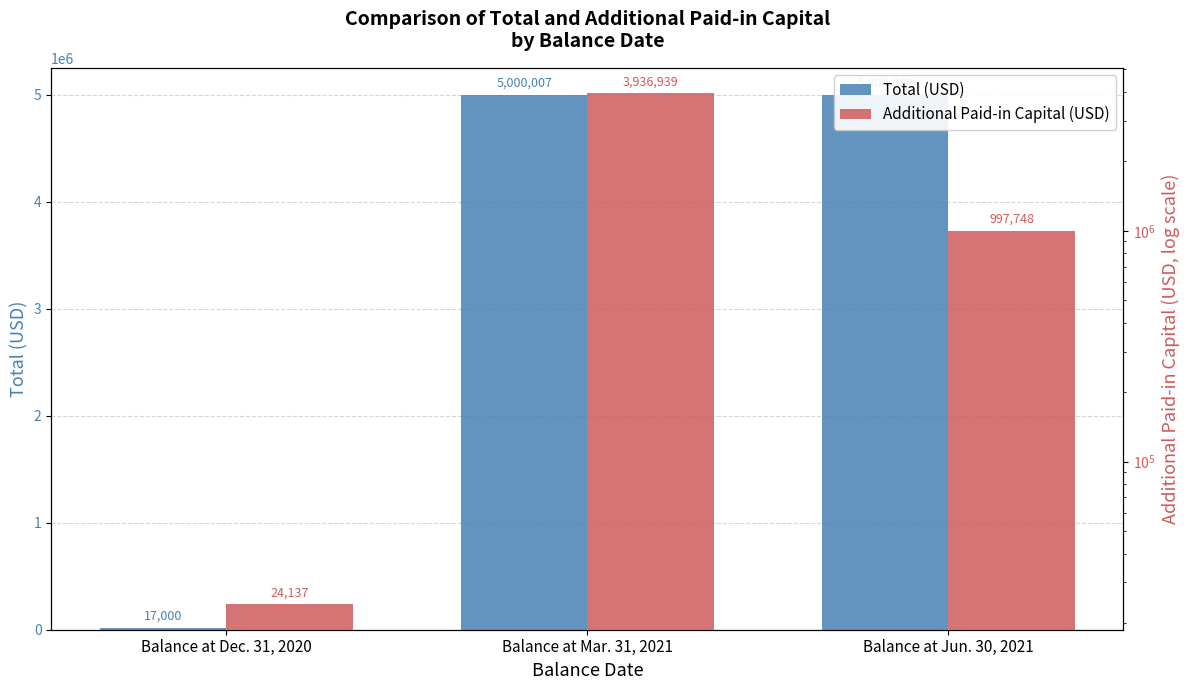

What is the difference between the highest and lowest values at Balance at Jun. 30, 2021?

4002254